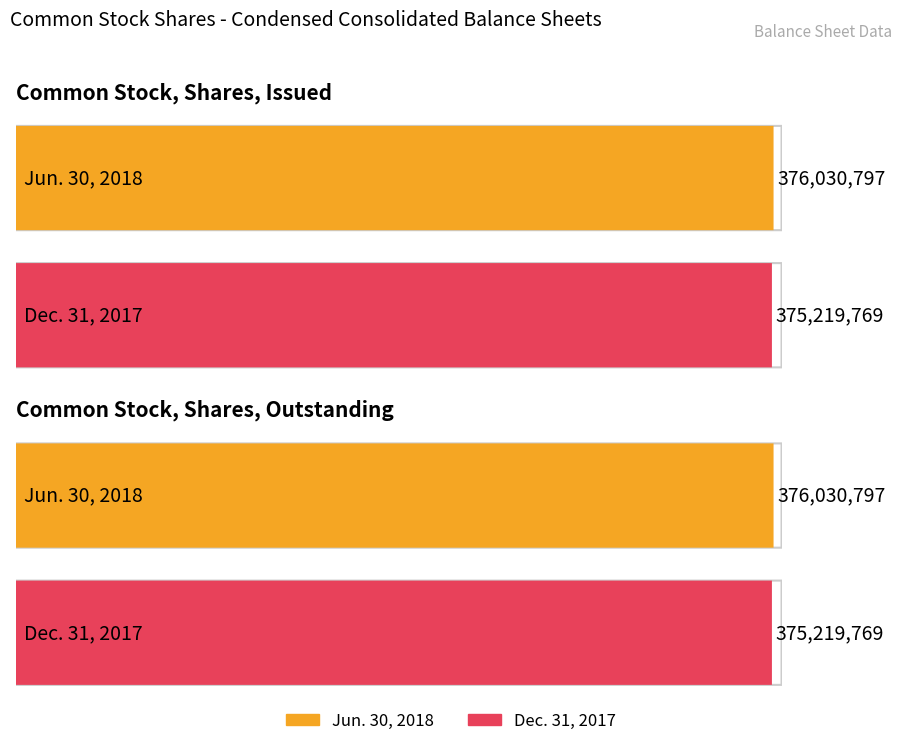

At Common Stock, Shares, Issued, list the series in order from smallest to largest.

Dec. 31, 2017, Jun. 30, 2018